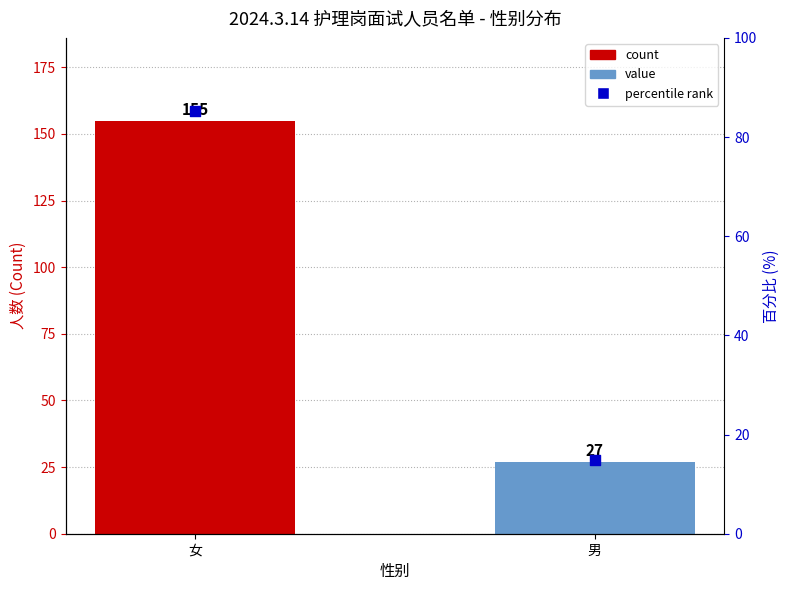

What are all the series names shown in the legend?

count, percentile